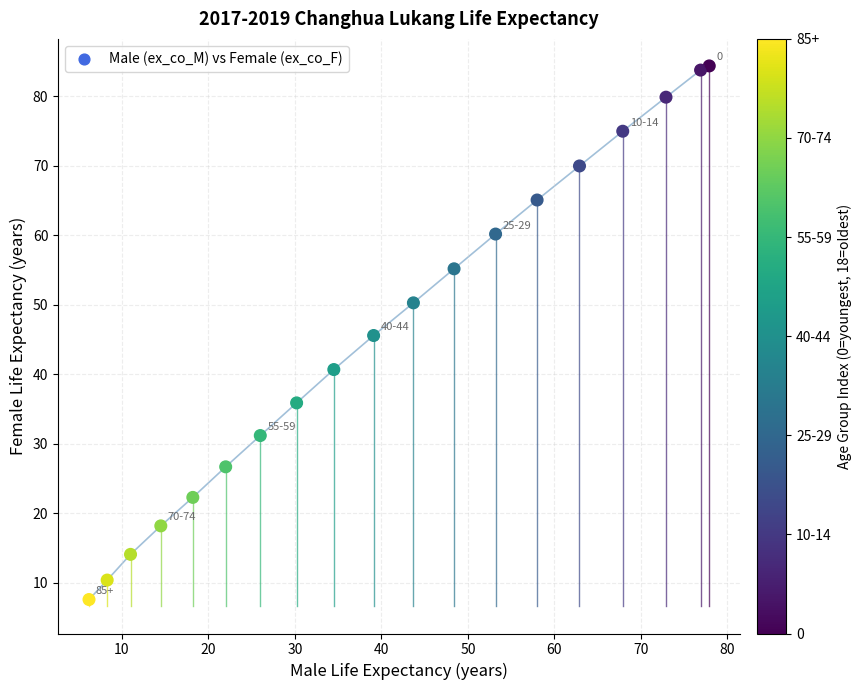

What is the range of X values (max minus min)?

71.7